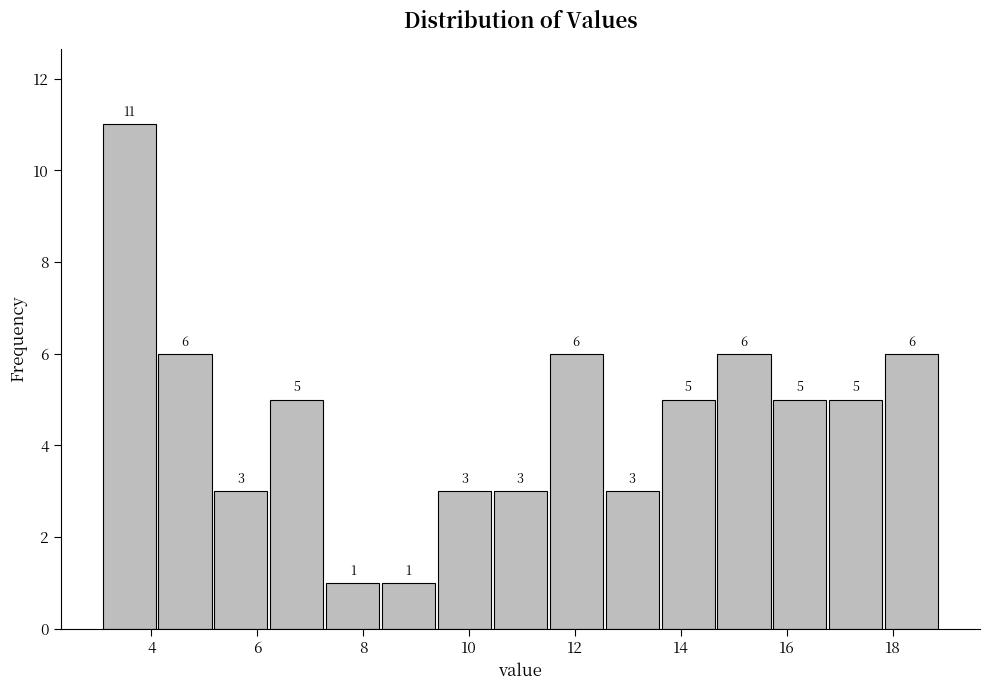

What is the height of the bar covering 13.6 to 14.6 on the x-axis? The bar edges are not printed on the chart, so give them approximately, as read against the axis.

5